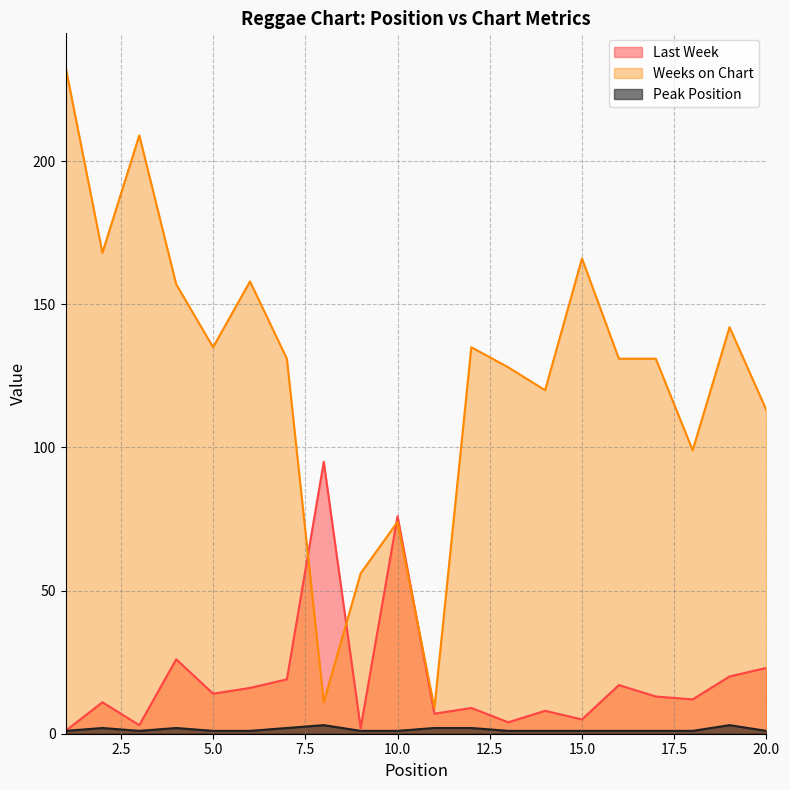

Rank the series at 11 from lowest to highest value.

Peak Position, Last Week, Weeks on Chart